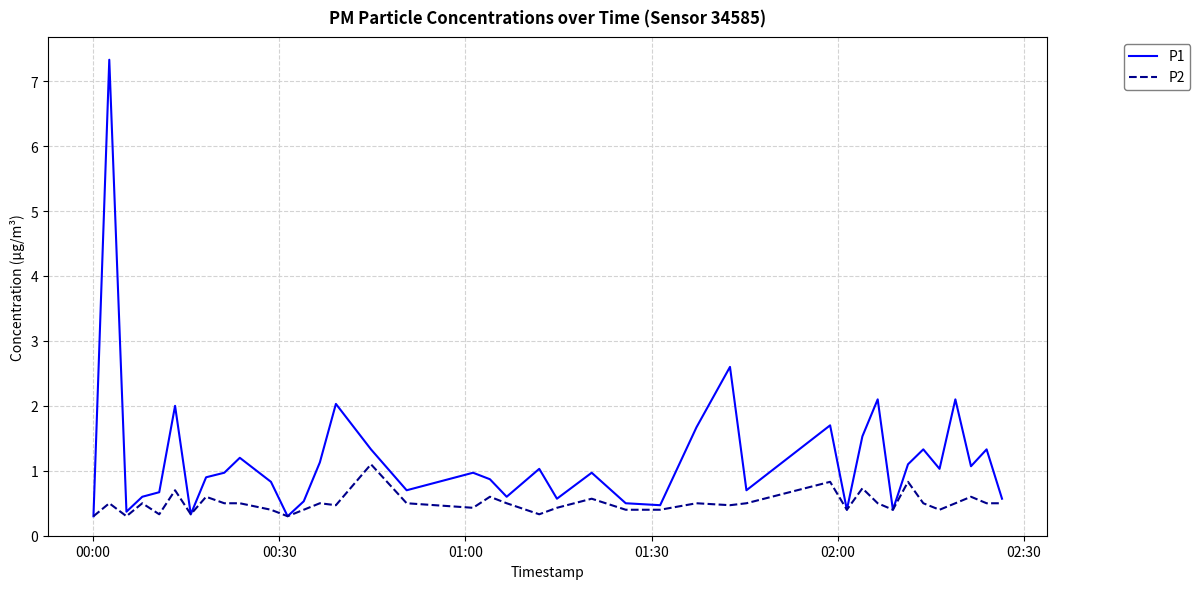

Which series has the widest spread of values?

P1